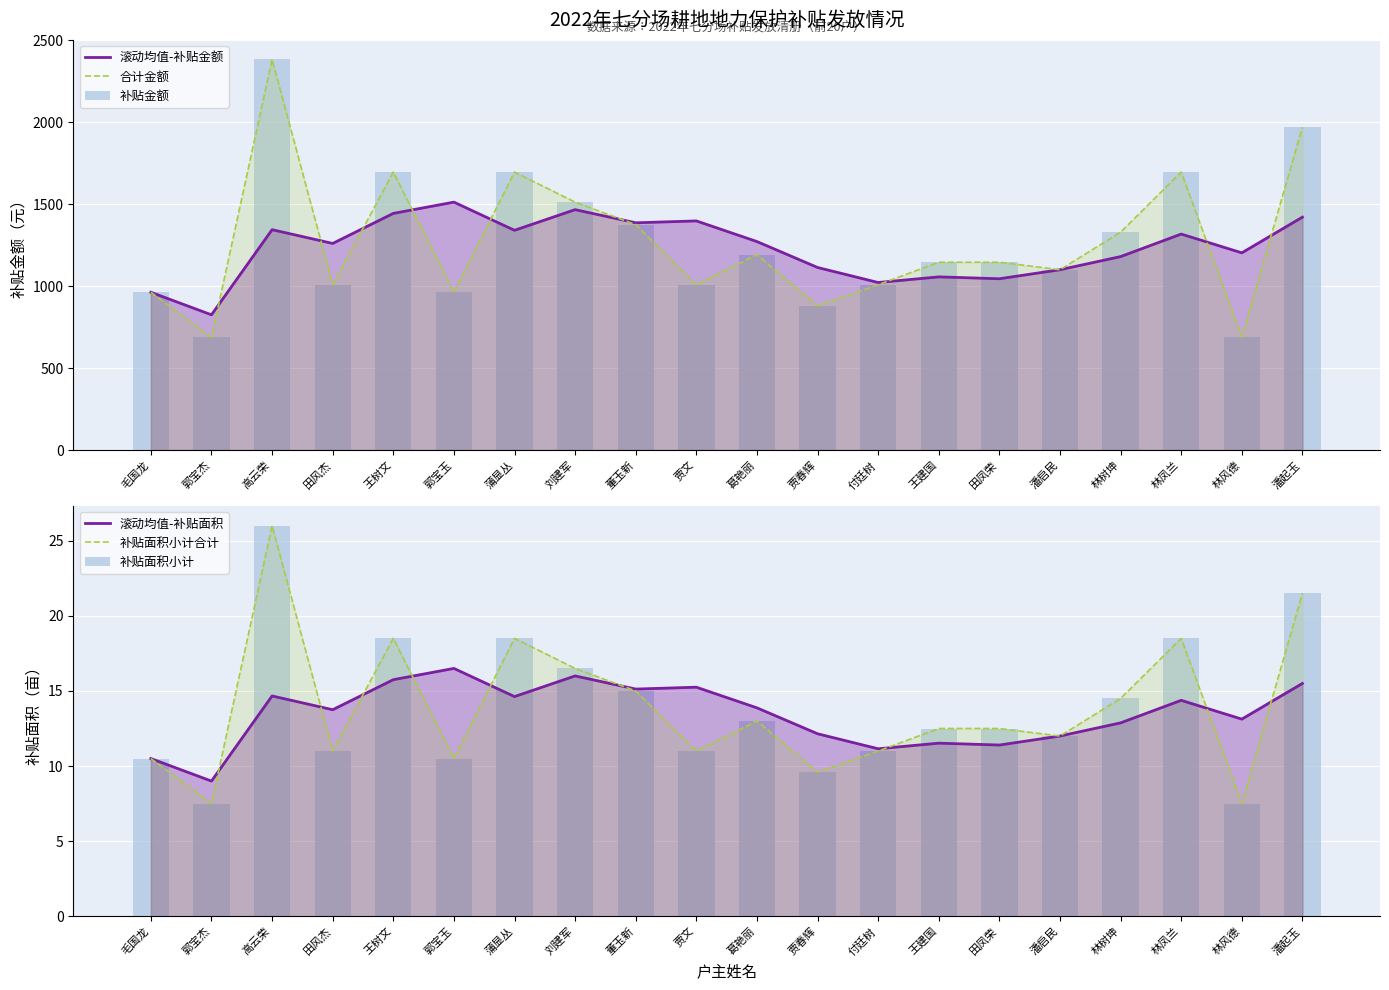

Are the bars grouped side by side (vs. stacked)?

Yes